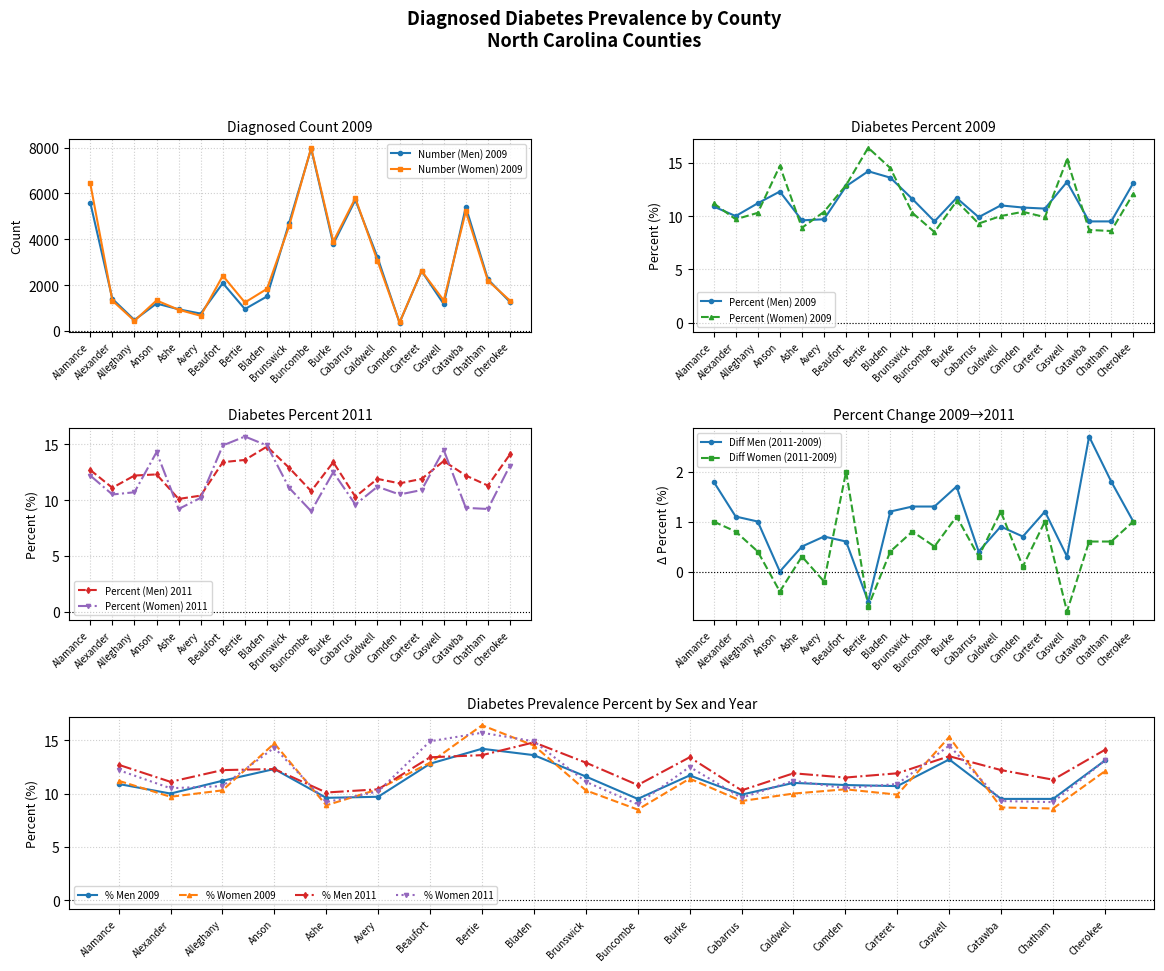

At which category does the chart reach its peak across all series?

Buncombe